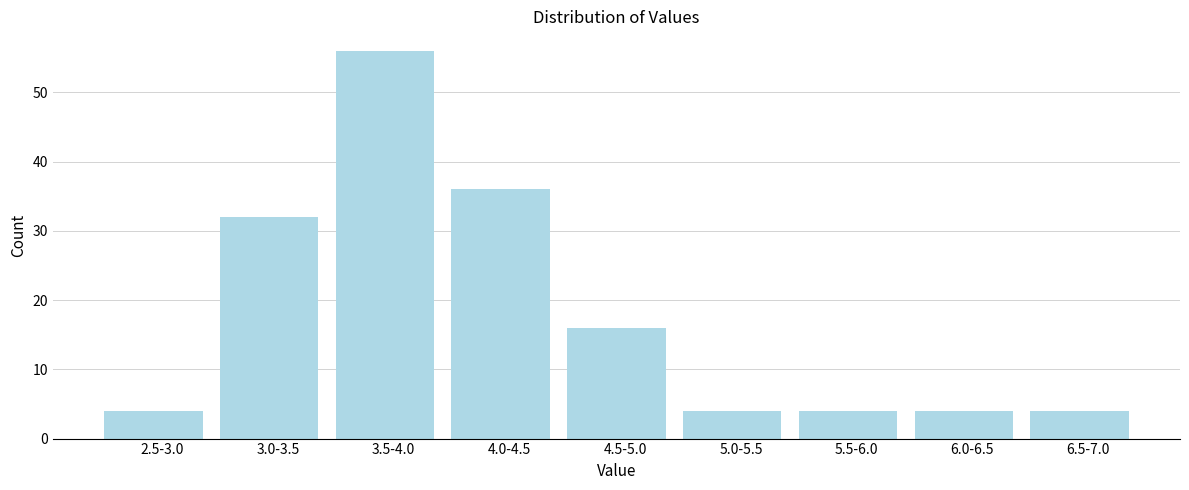

Reading left to right, transcribe all the data shown in this chart.

2.5-3.0=4	3.0-3.5=32	3.5-4.0=56	4.0-4.5=36	4.5-5.0=16	5.0-5.5=4	5.5-6.0=4	6.0-6.5=4	6.5-7.0=4